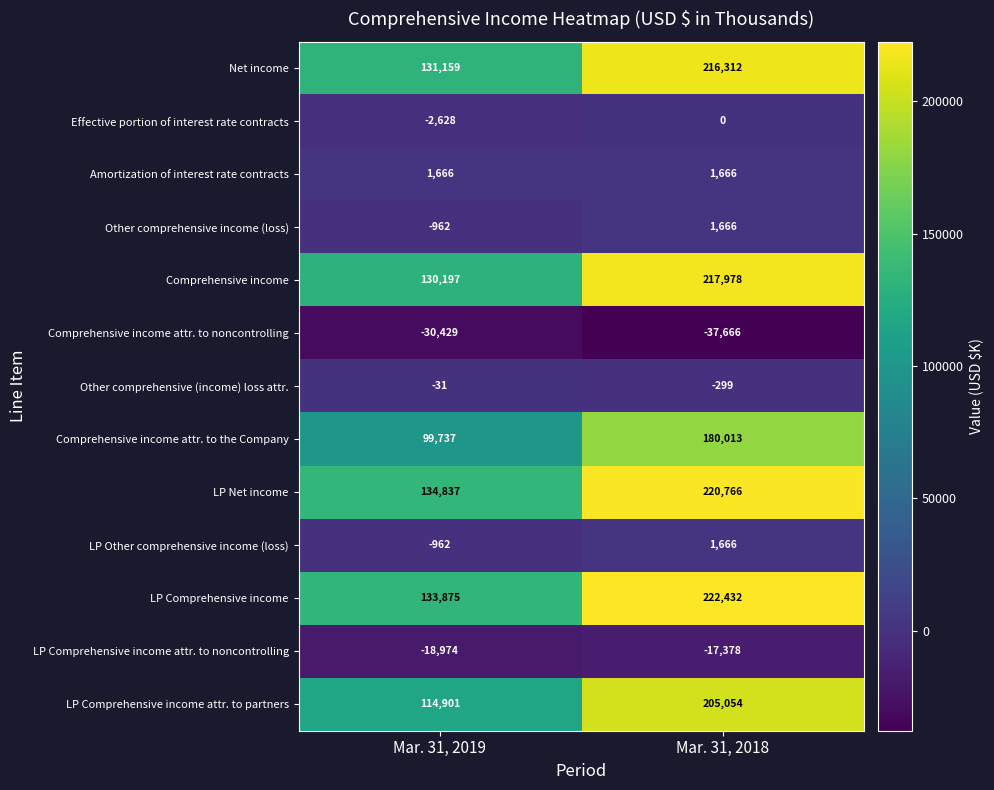

What is the minimum value shown in the chart?

-37666